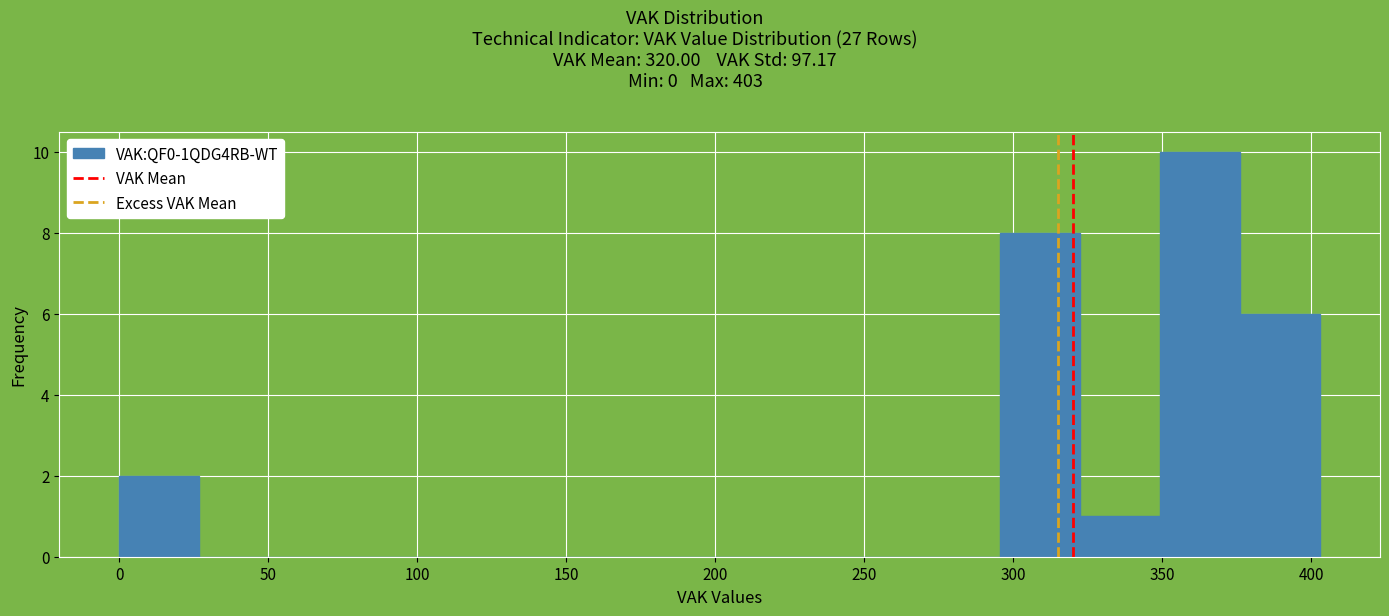

What is the height of the bar covering 295 to 320 on the x-axis? Neither the bar edges nor the heights are printed on the chart, so give them approximately, as read against the axes.

8